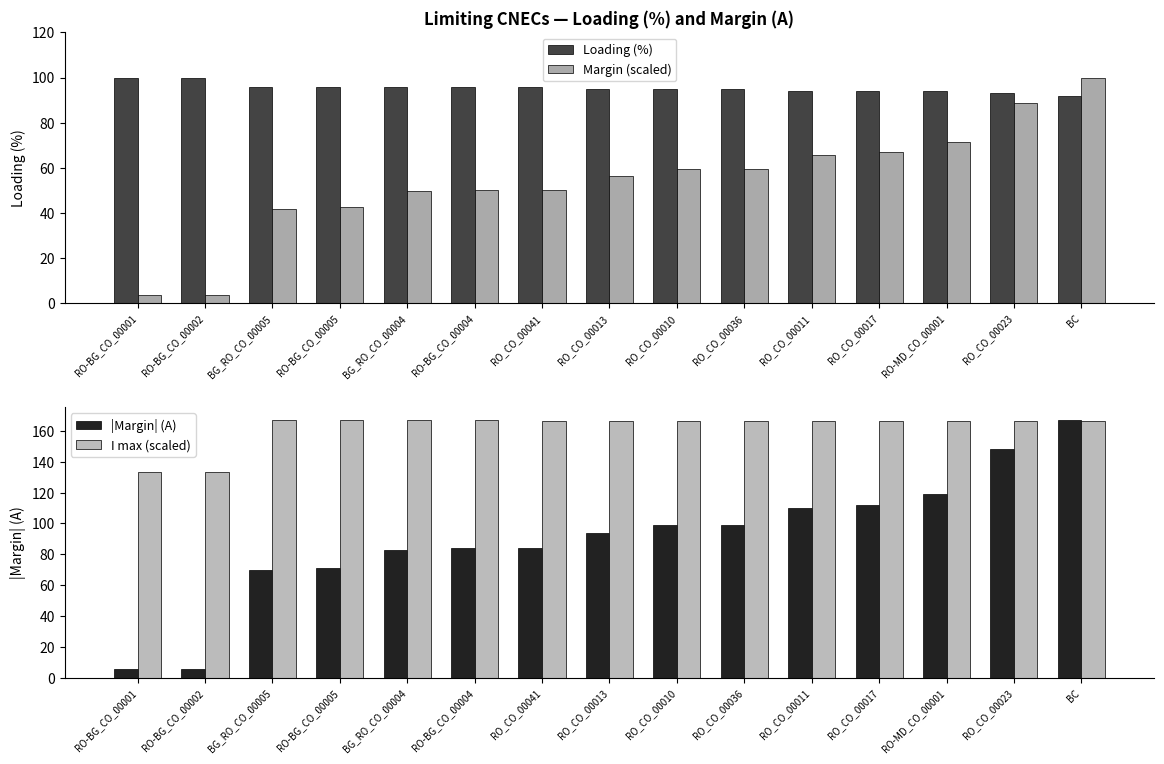

Is the value of |Margin| (A) at RO_CO_00036 greater than the value of Loading (%) at RO-BG_CO_00005?

Yes